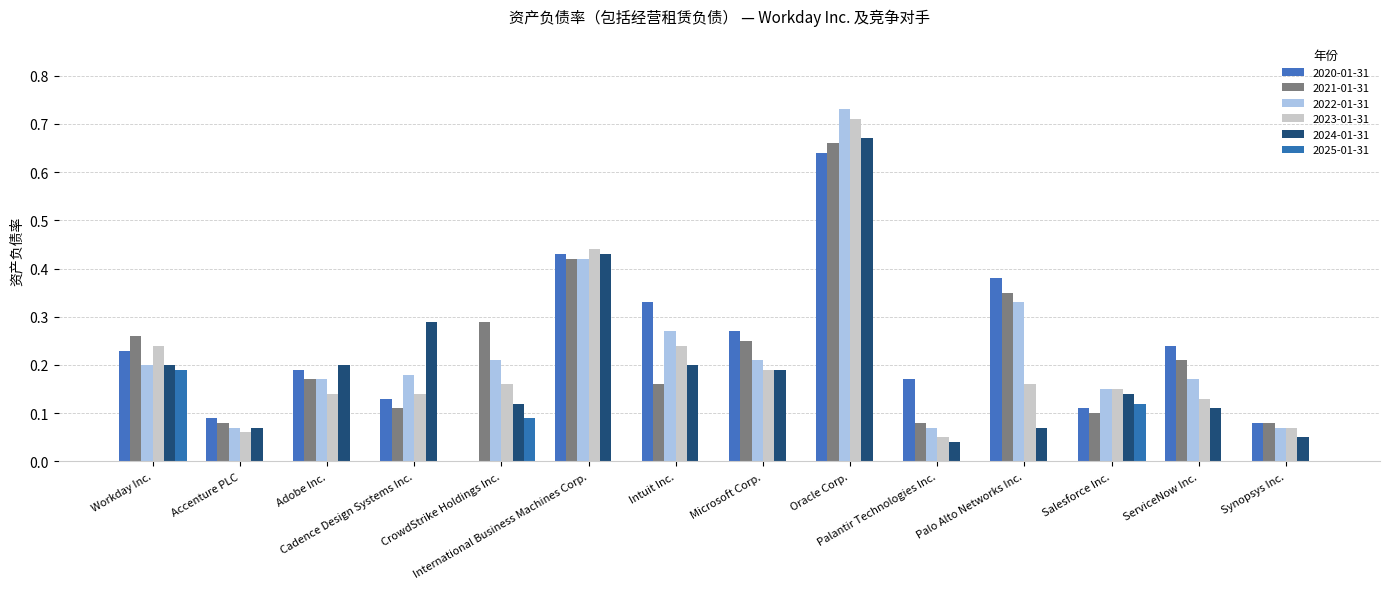

Which series has the largest total across all categories?

2020-01-31